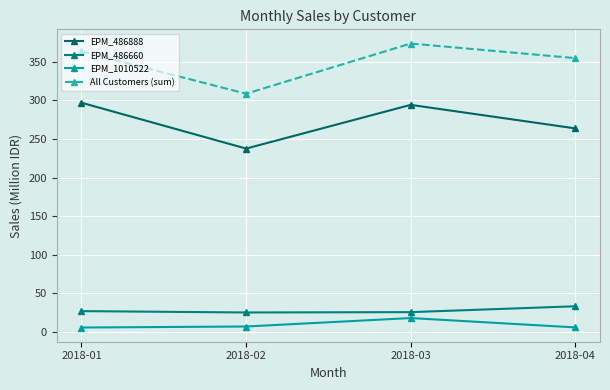

How many distinct data groups are displayed?

4